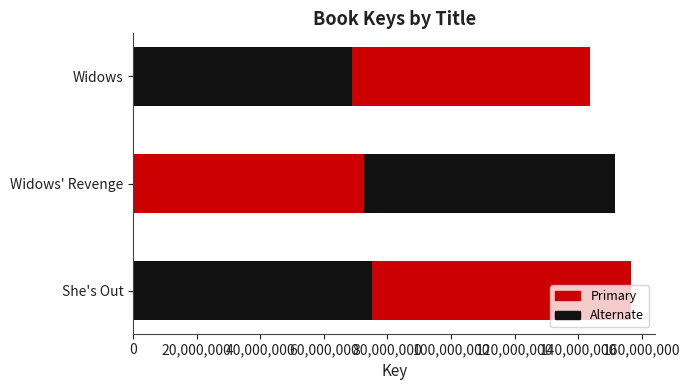

Does the chart contain stacked bars?

No